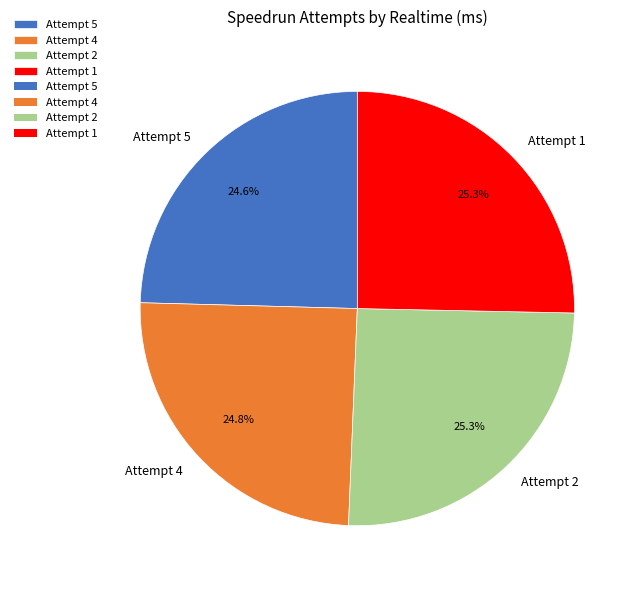

The Attempt 1 slice represents 25% of the pie. True or false?

True